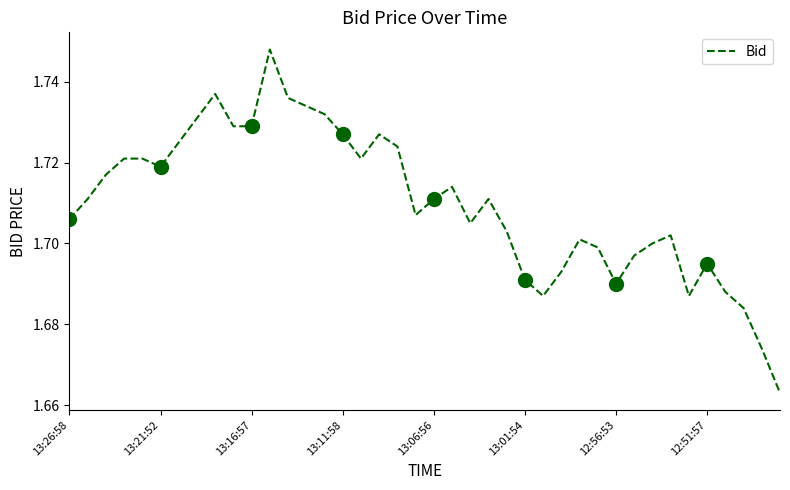

At which category does the chart reach its peak across all series?

11